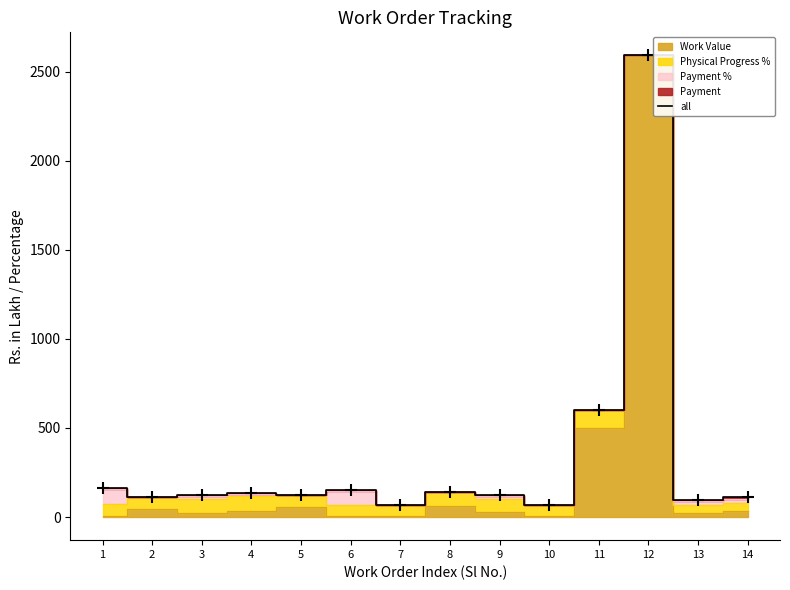

Is it true that the value at 3 is 123.6?

True